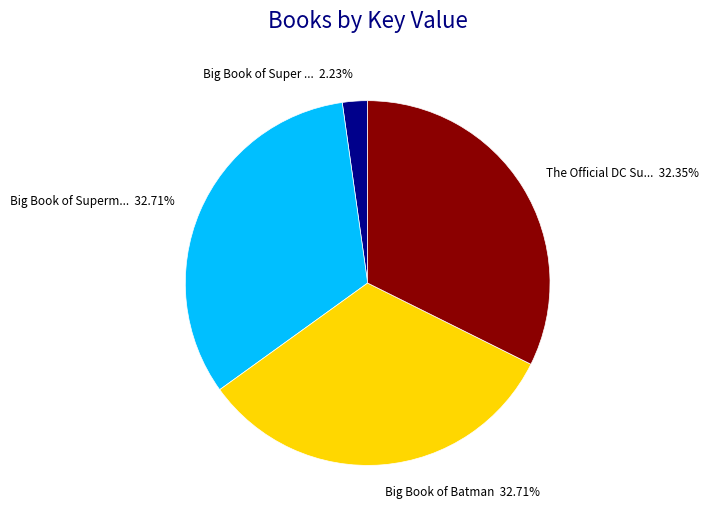

Is there a majority slice in this chart?

No